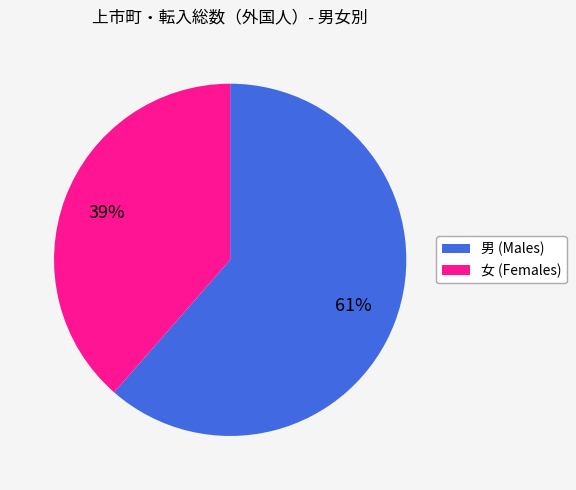

To the nearest percent, what percentage of the pie is 女?

39%